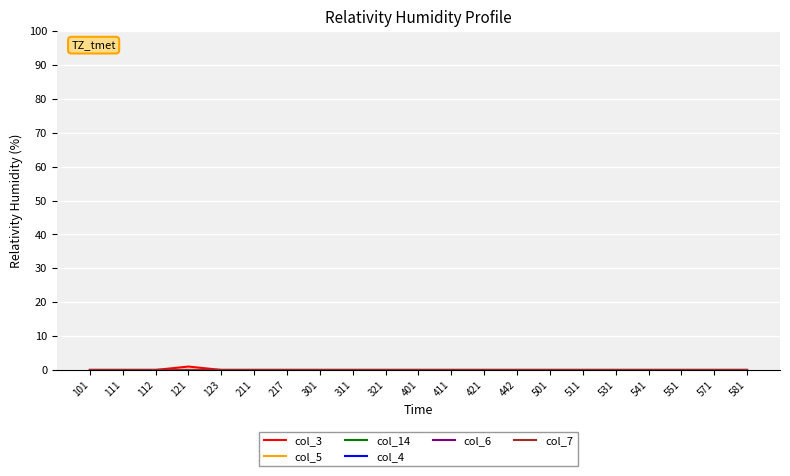

Reading left to right, extract all data points from this chart.

col_3: 101=0	111=0	112=0	121=1	123=0	211=0	217=0	301=0	311=0	321=0	401=0	411=0	421=0	442=0	501=0	511=0	531=0	541=0	551=0	571=0	581=0
col_5: 101=0	111=0	112=0	121=0	123=0	211=0	217=0	301=0	311=0	321=0	401=0	411=0	421=0	442=0	501=0	511=0	531=0	541=0	551=0	571=0	581=0
col_14: 101=0	111=0	112=0	121=0	123=0	211=0	217=0	301=0	311=0	321=0	401=0	411=0	421=0	442=0	501=0	511=0	531=0	541=0	551=0	571=0	581=0
col_4: 101=0	111=0	112=0	121=0	123=0	211=0	217=0	301=0	311=0	321=0	401=0	411=0	421=0	442=0	501=0	511=0	531=0	541=0	551=0	571=0	581=0
col_6: 101=0	111=0	112=0	121=0	123=0	211=0	217=0	301=0	311=0	321=0	401=0	411=0	421=0	442=0	501=0	511=0	531=0	541=0	551=0	571=0	581=0
col_7: 101=0	111=0	112=0	121=0	123=0	211=0	217=0	301=0	311=0	321=0	401=0	411=0	421=0	442=0	501=0	511=0	531=0	541=0	551=0	571=0	581=0